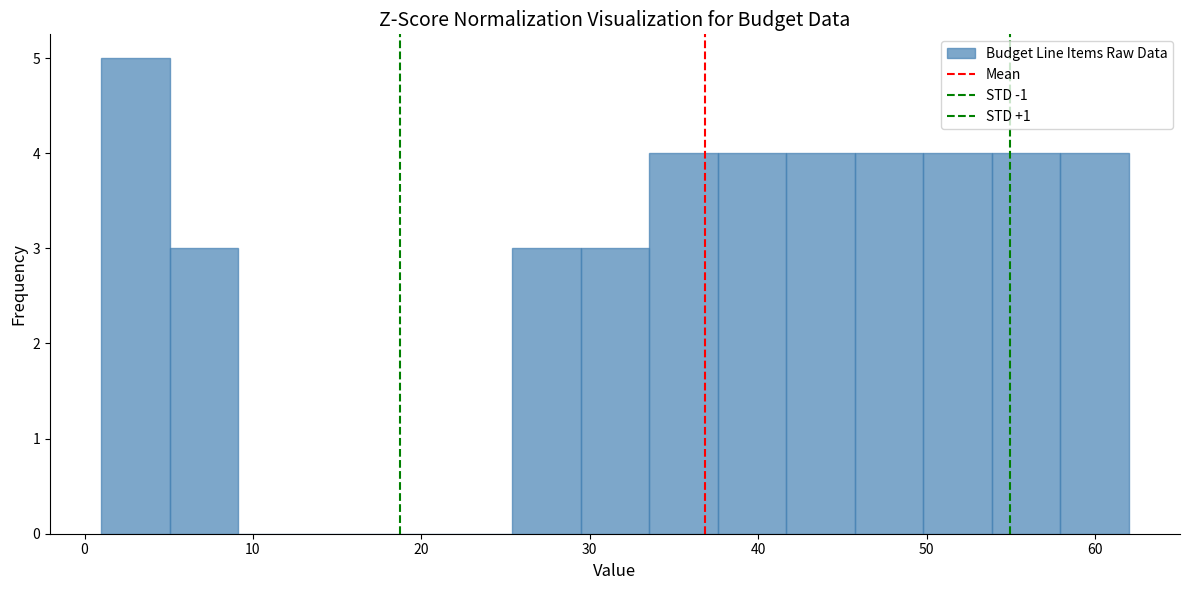

Reading left to right, list every bar in this chart as the range it spans on the x-axis followed by its height. Neither the bar edges nor the heights are printed on the chart, so give them approximately, as read against the axes.

1 to 5: 5
5 to 9: 3
9 to 13: 0
13 to 17: 0
17 to 21: 0
21 to 25: 0
25 to 29: 3
29 to 34: 3
34 to 38: 4
38 to 42: 4
42 to 46: 4
46 to 50: 4
50 to 54: 4
54 to 58: 4
58 to 62: 4